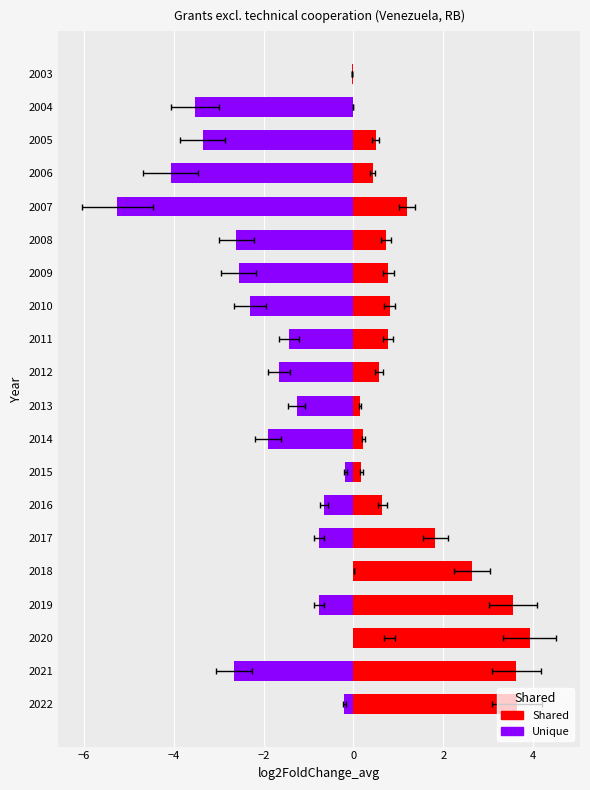

What is the average value of the Shared series?

1.3